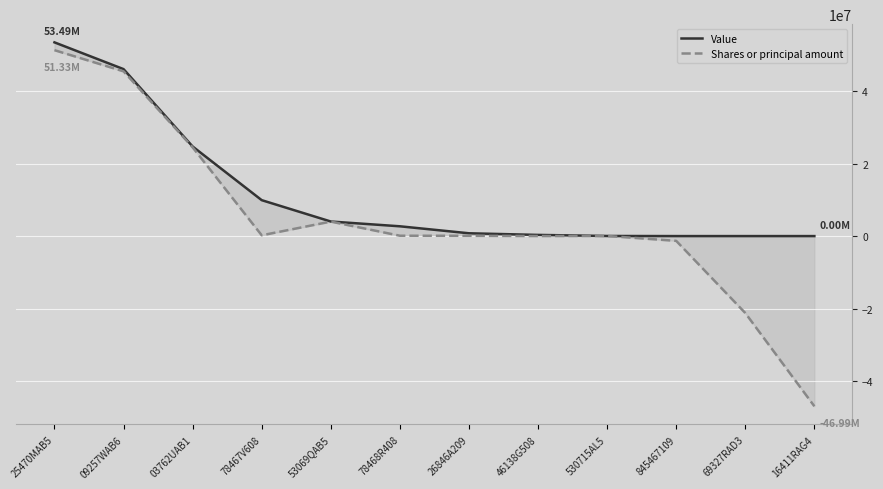

Which series ends up on top after the final intersection of Value and Shares or principal amount?

Value